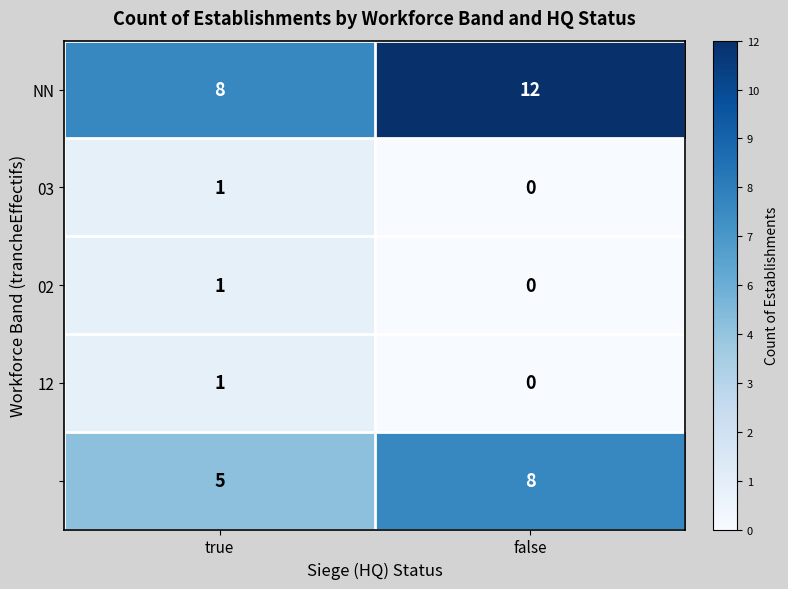

What is the difference between the highest and lowest values at true?

7